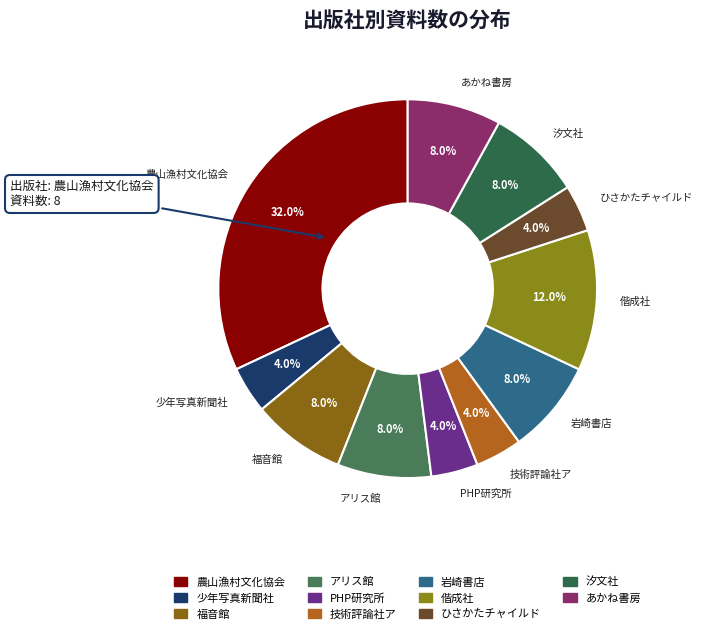

Does any single category account for the majority?

No